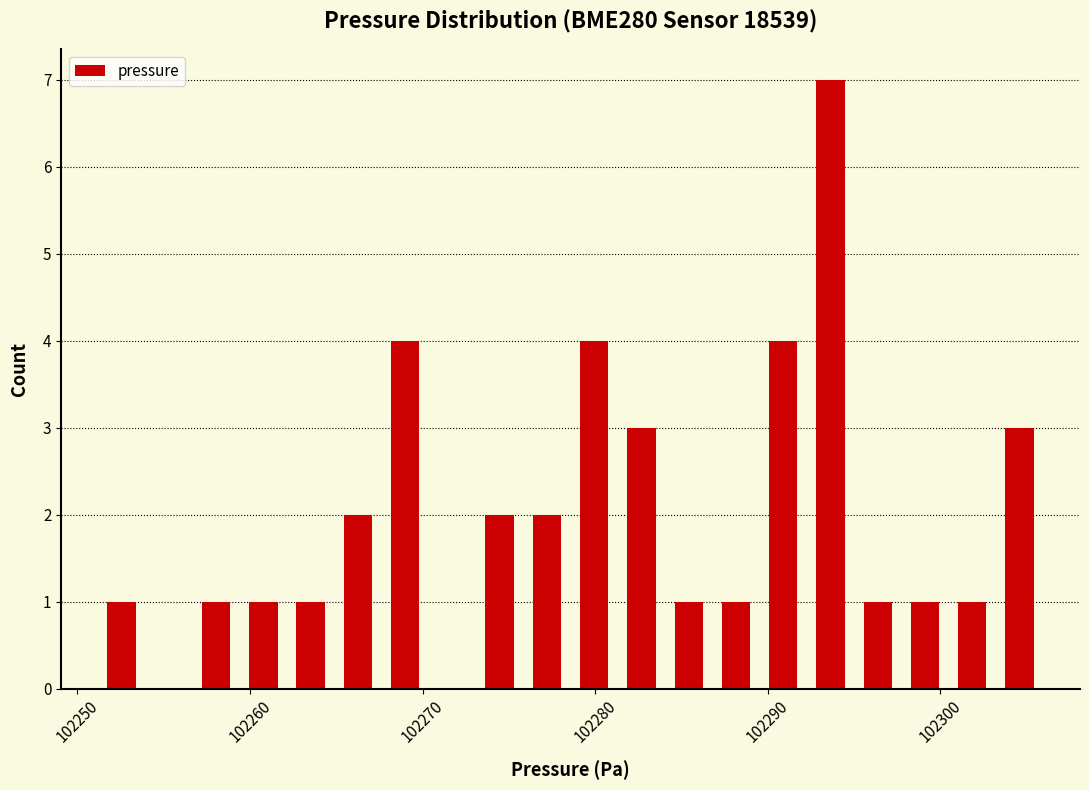

Read against the x-axis, roughly where is the centre of the tallest bar?

102294